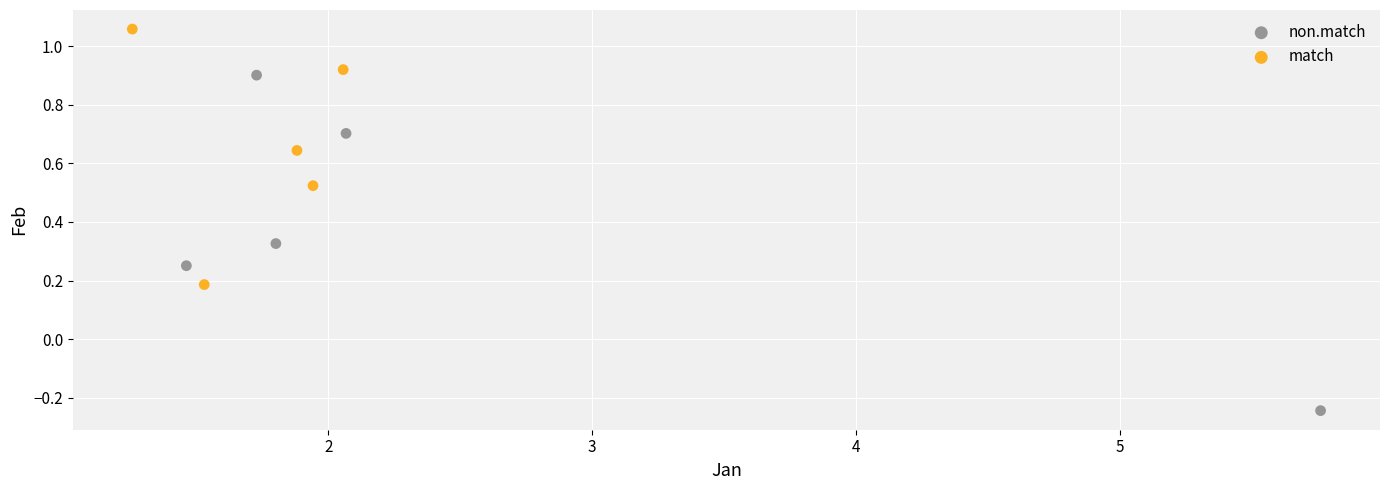

Which series contains the lowest Y value?

non.match